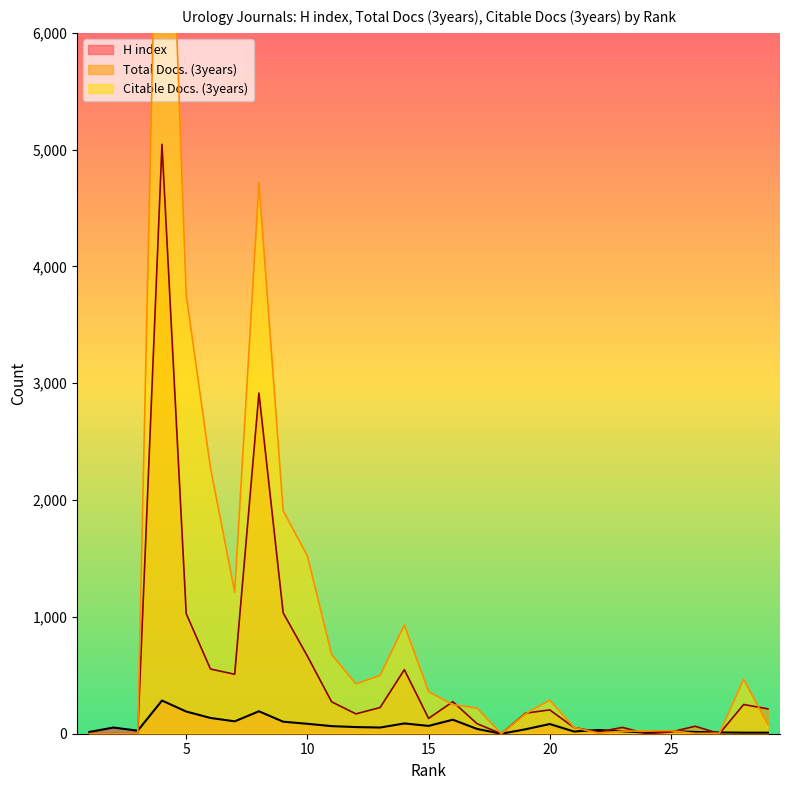

What is the sum of the Total Docs. (3years) values at 11 and 2?

273